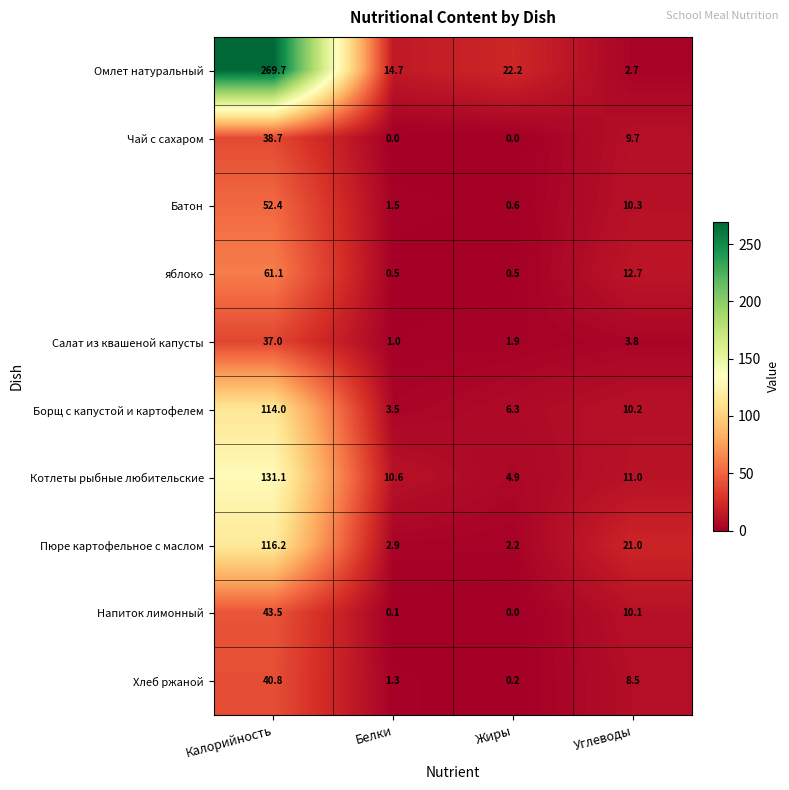

At how many categories does at least one series exceed 257?

1